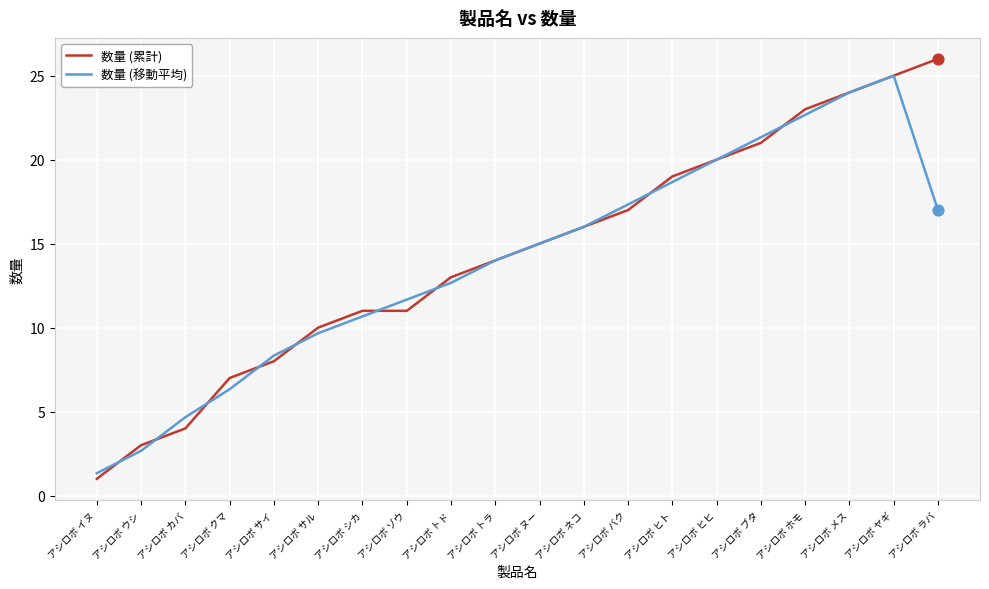

Is the value of 数量 (累計) at アシロボ ヤギ greater than the value of 数量 (移動平均) at アシロボ ラバ?

Yes